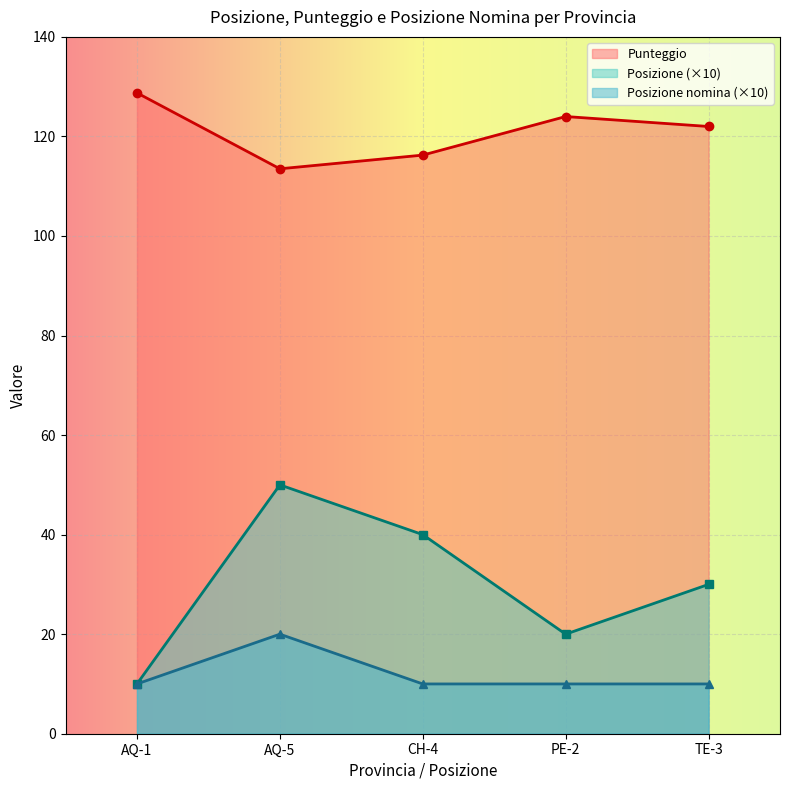

True or false: Posizione and Posizione nomina intersect in this chart.

False